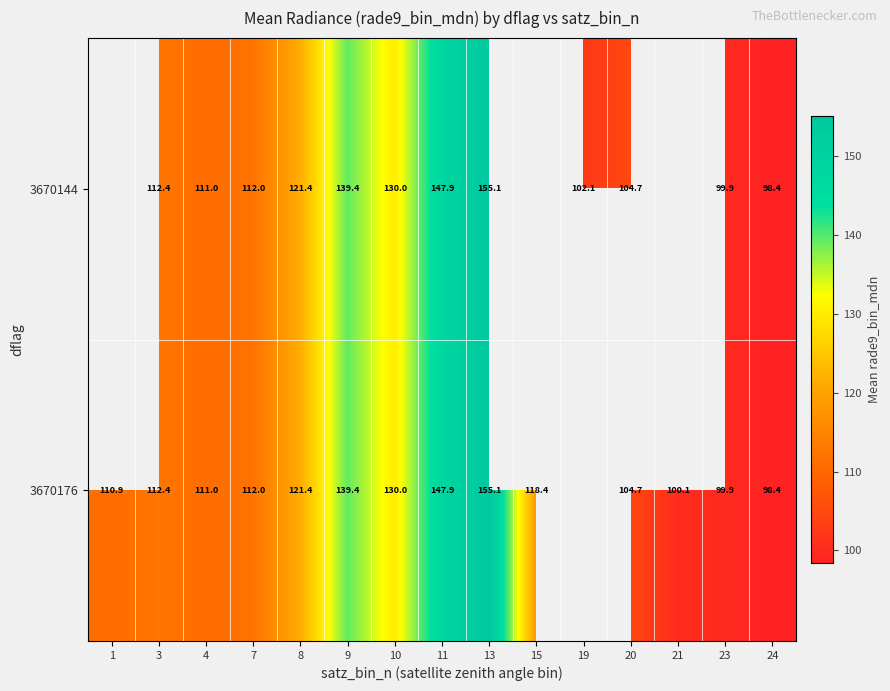

How many data points in 3670176 are less than 112?

7